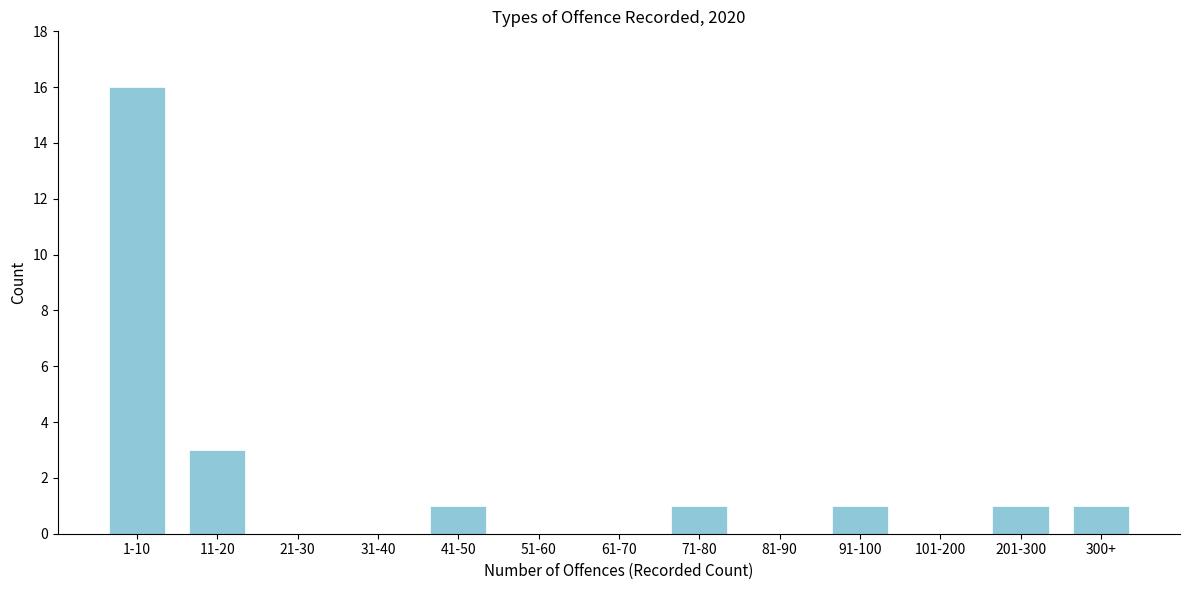

Reading right to left, what are all the values shown in this chart?

300+=1	201-300=1	101-200=0	91-100=1	81-90=0	71-80=1	61-70=0	51-60=0	41-50=1	31-40=0	21-30=0	11-20=3	1-10=16